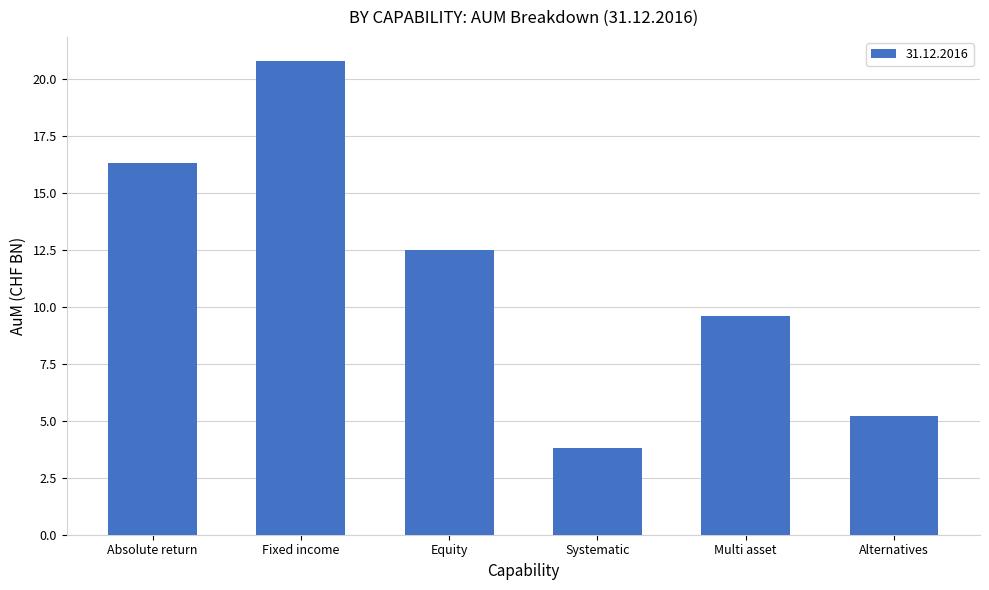

What is the label of the 4th bar from the left?

Systematic